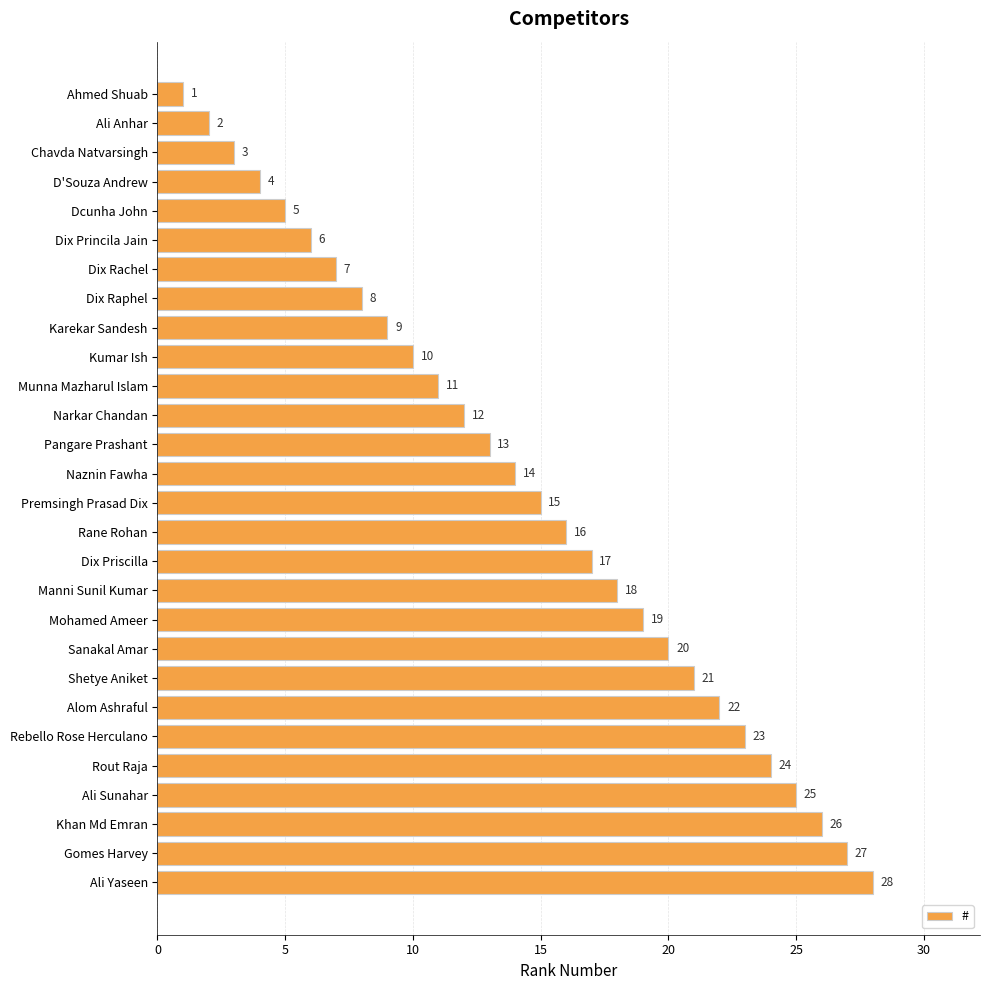

What is the smallest value displayed?

1